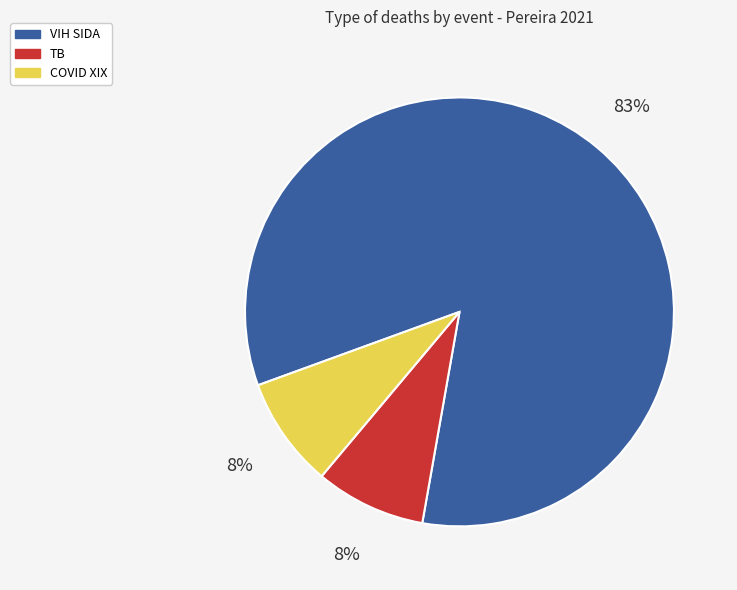

Combined, do VIH SIDA and TB account for over 50%?

Yes